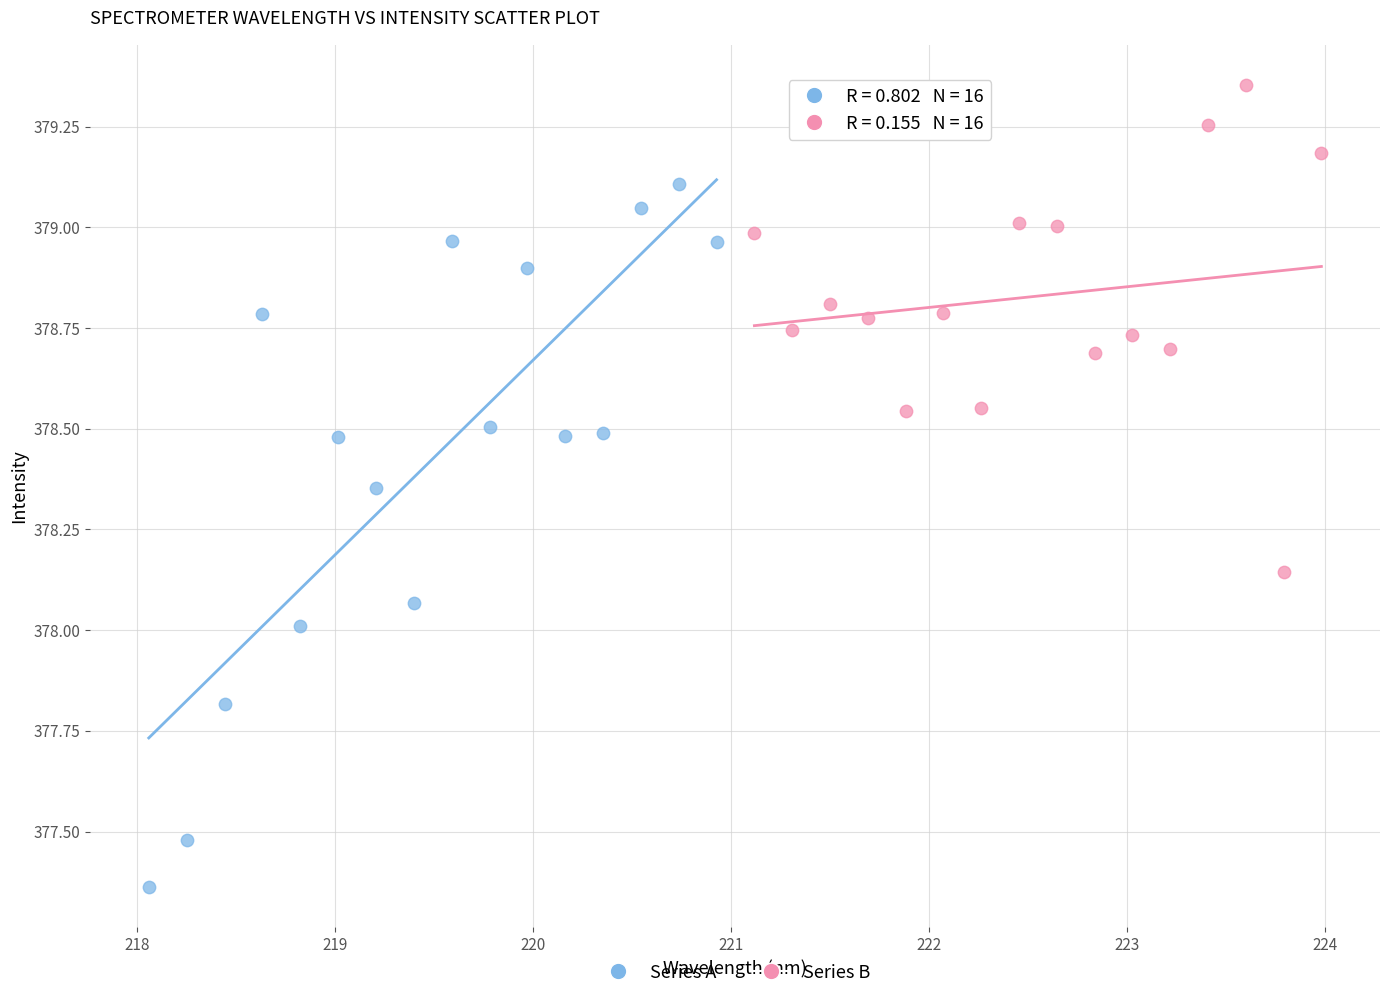

Which series reaches the maximum Y coordinate?

Series B